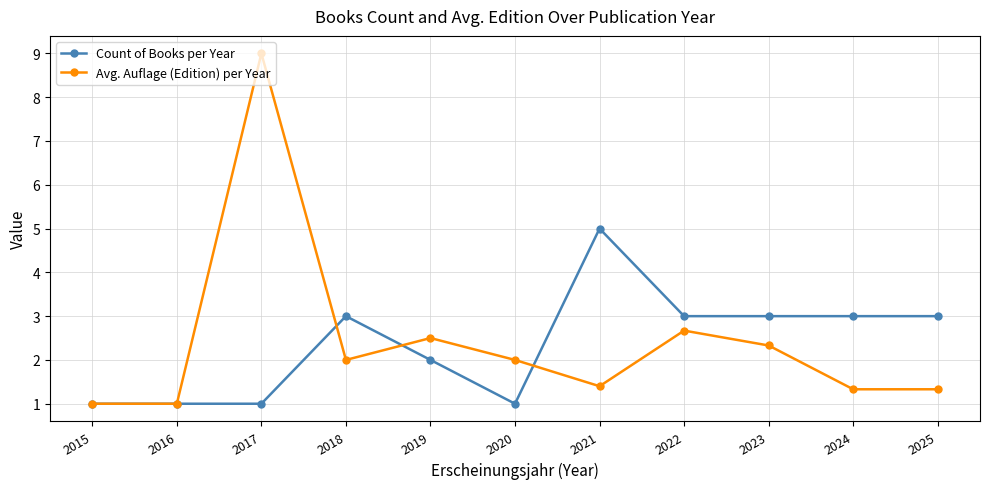

At which category is the sum across all series the highest?

2017